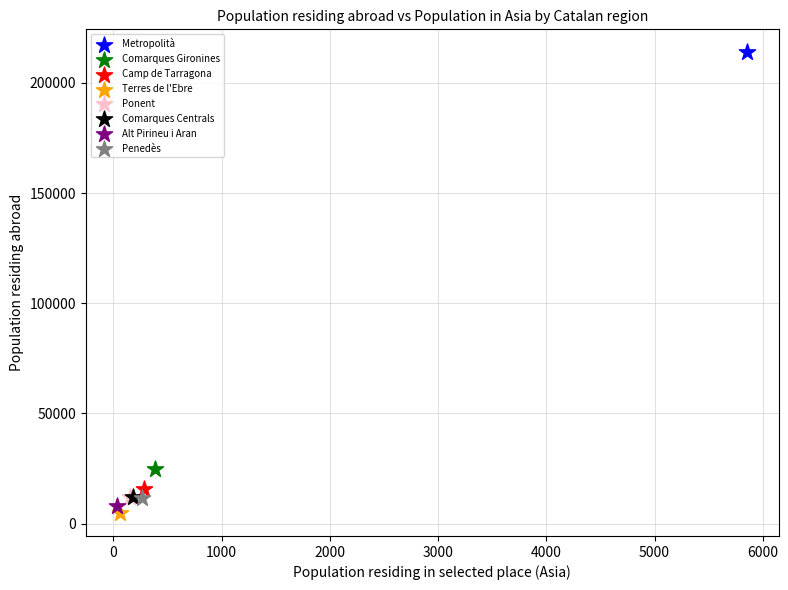

What are all the series names shown in the legend?

Metropolità, Comarques Gironines, Camp de Tarragona, Terres de l'Ebre, Ponent, Comarques Centrals, Alt Pirineu i Aran, Penedès